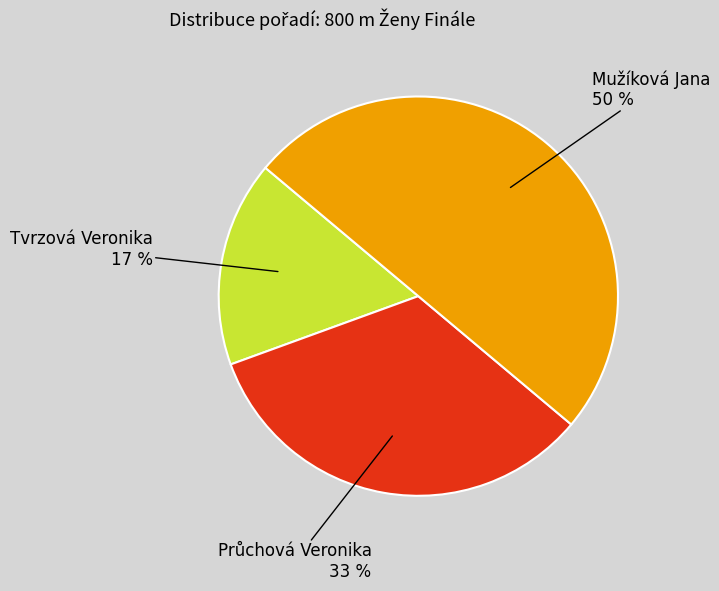

To the nearest percent, what is the average slice percentage?

33%